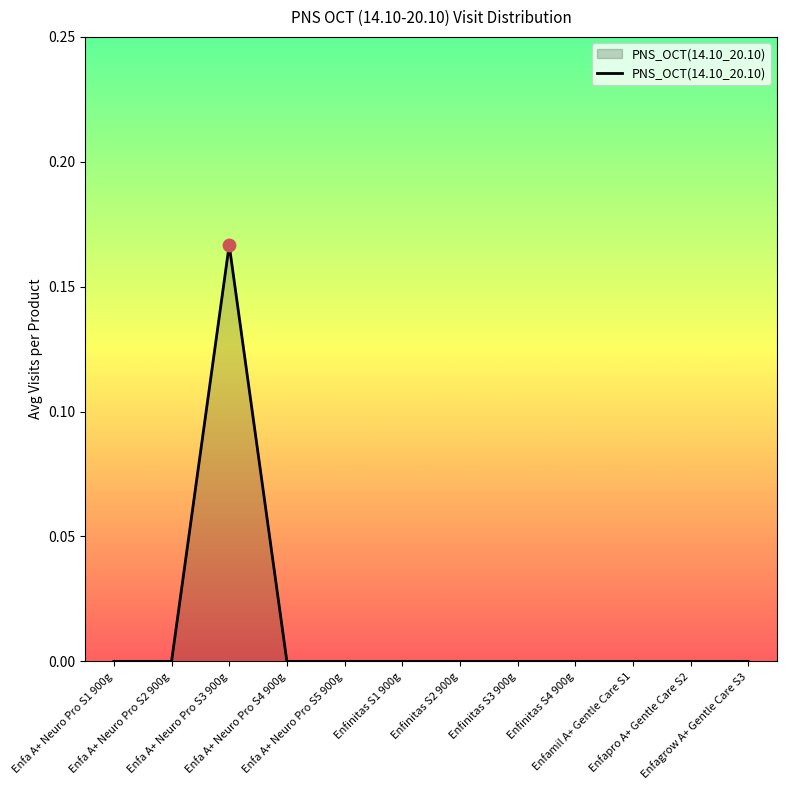

Which has a higher value, Enfinitas S4 900g or Enfinitas S2 900g?

Enfinitas S4 900g